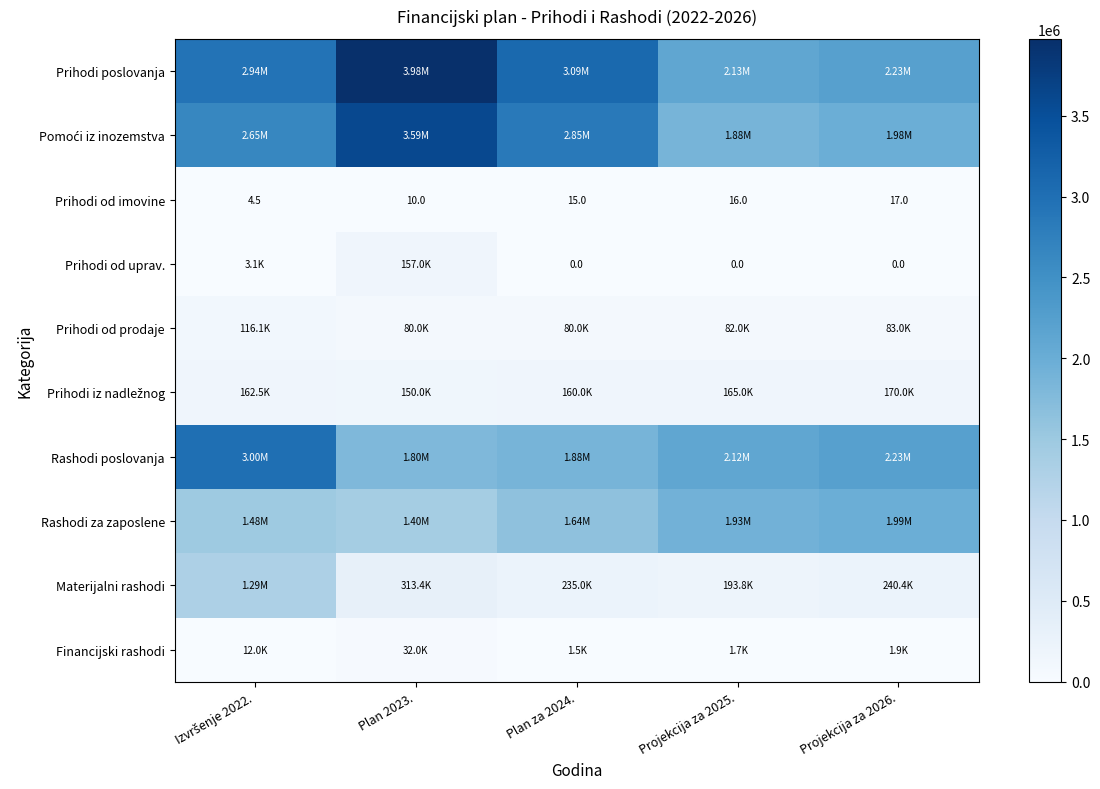

At which label is Prihodi od imovine closest to 10?

Plan 2023.